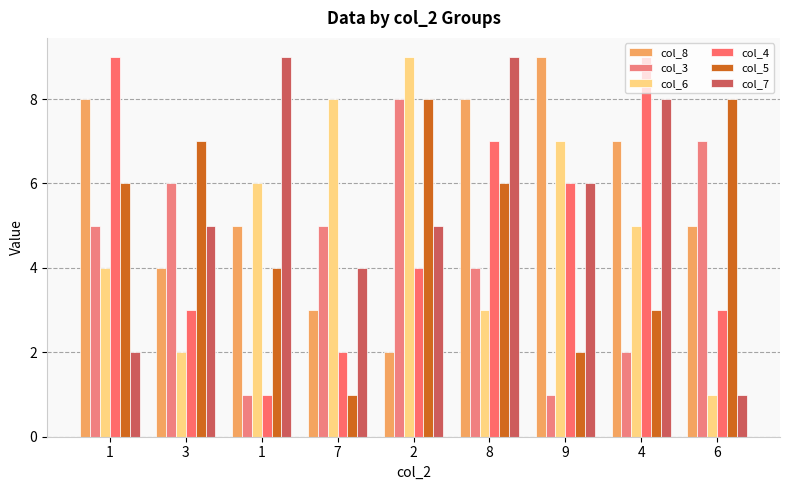

What are all the series names shown in the legend?

col_8, col_3, col_6, col_4, col_5, col_7